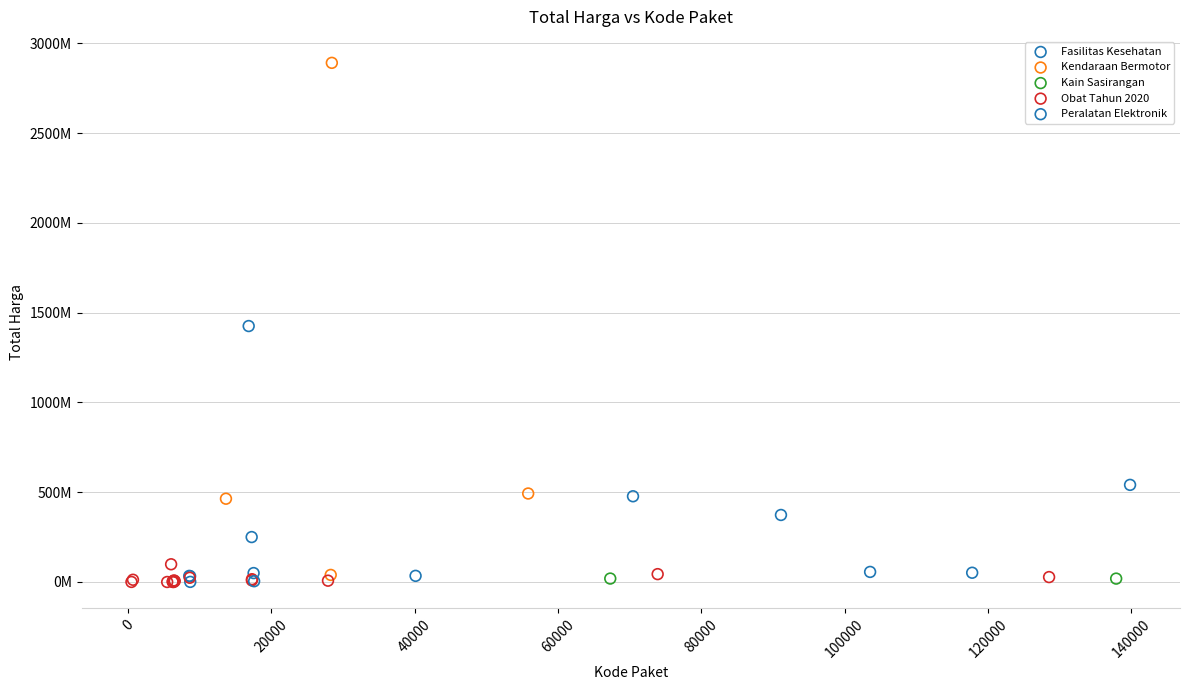

What are all the series names shown in the legend?

Fasilitas Kesehatan, Kendaraan Bermotor, Kain Sasirangan, Obat Tahun 2020, Peralatan Elektronik